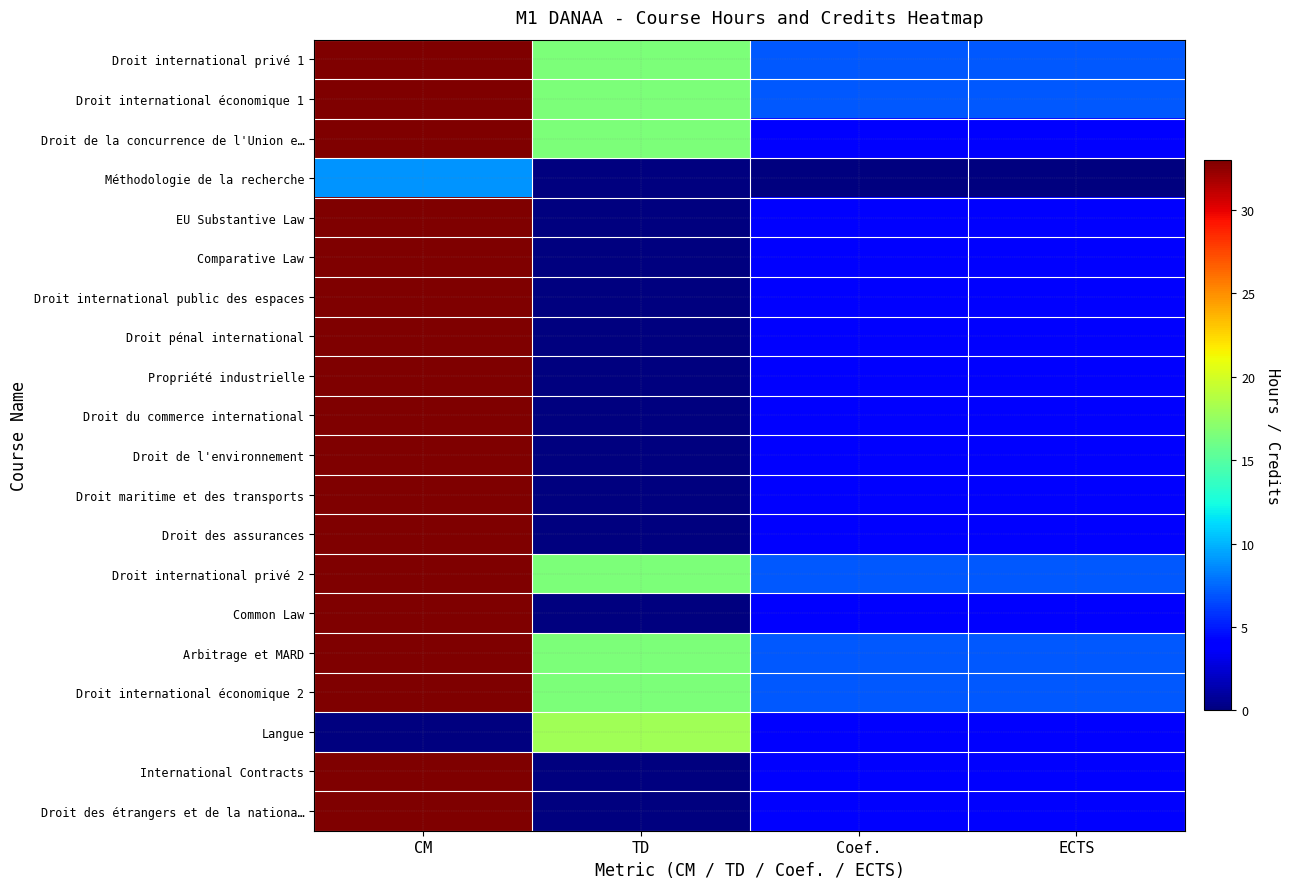

Which category has the highest value across all series?

CM